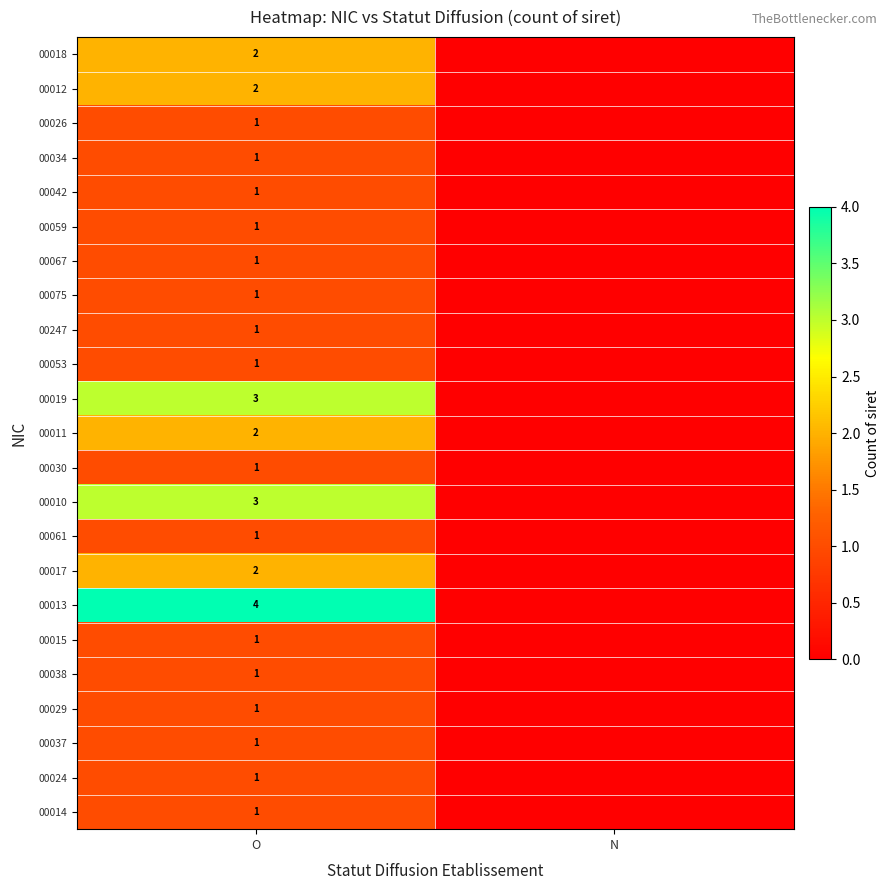

True or false: 00017 has a value of 2 at O.

True